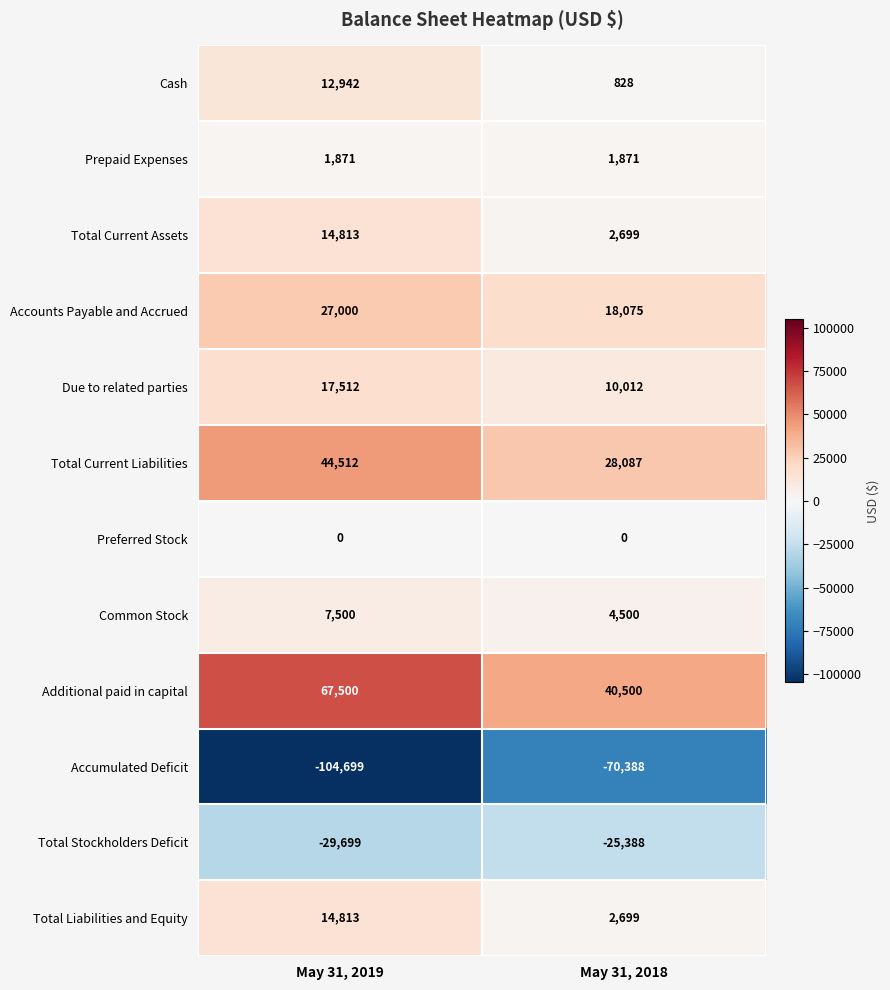

What is the difference between the maximum and minimum values in the Due to related parties series?

7500